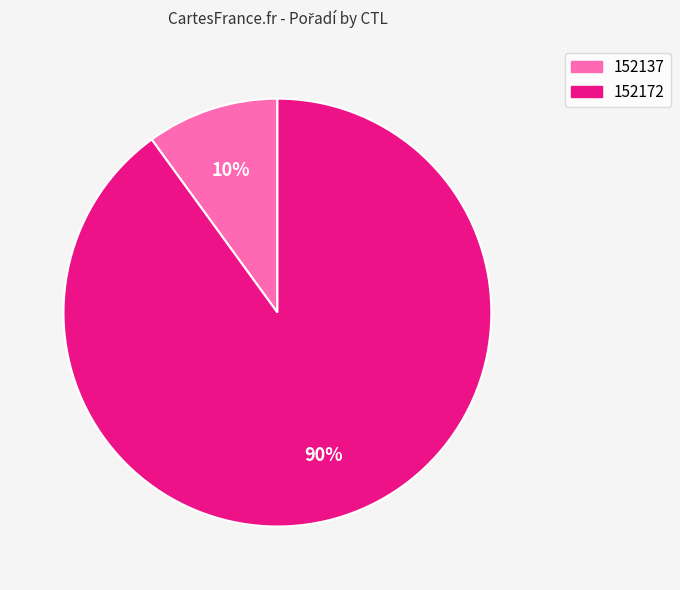

Is the sum of 152172 and 152137 greater than half?

Yes